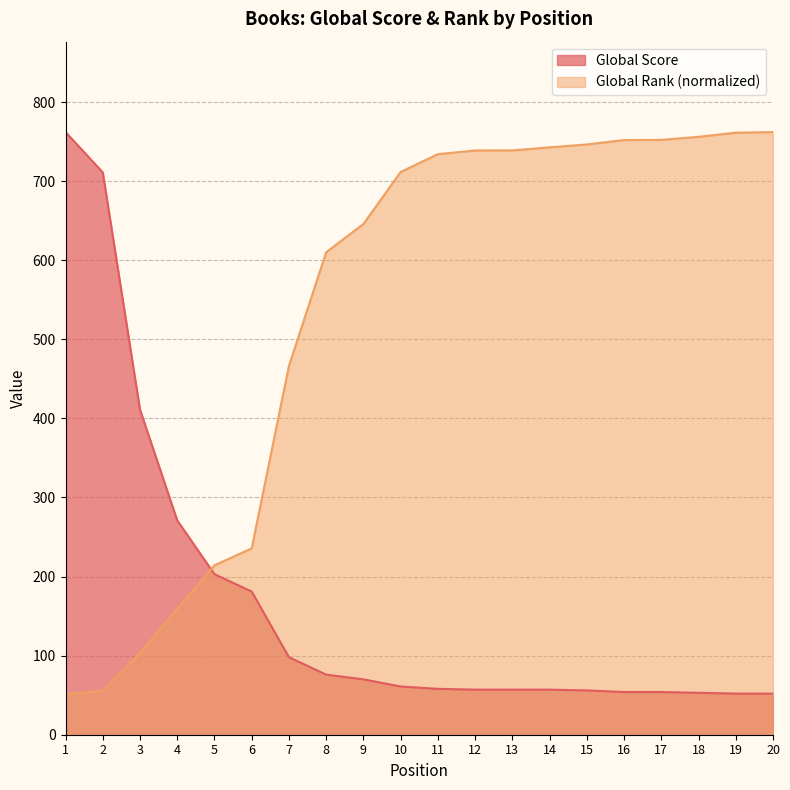

What is the difference between the Global Score values at 1 and 5?

559.0